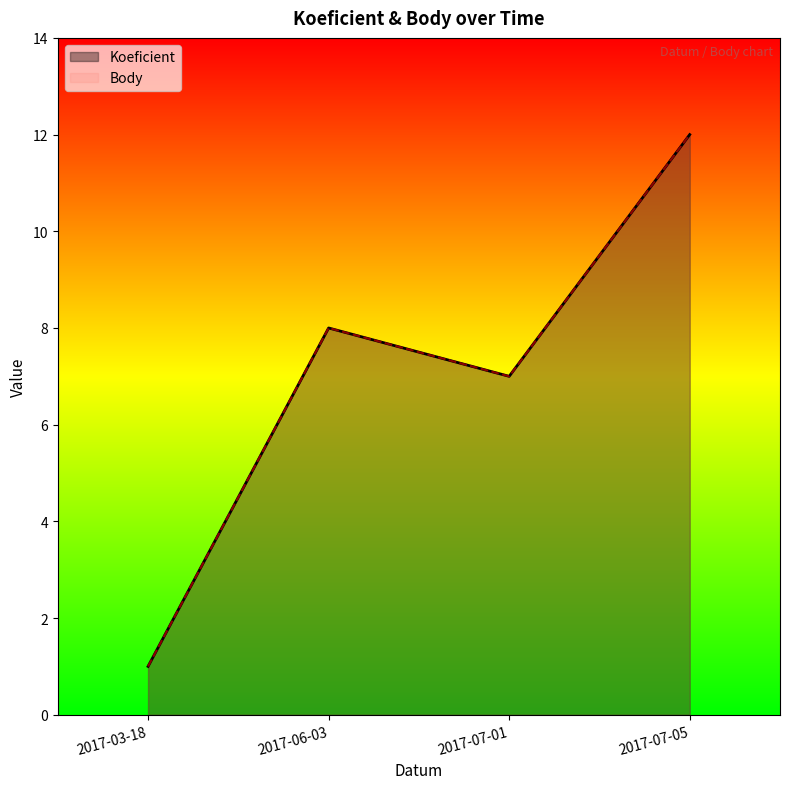

What is the minimum value for Body?

1